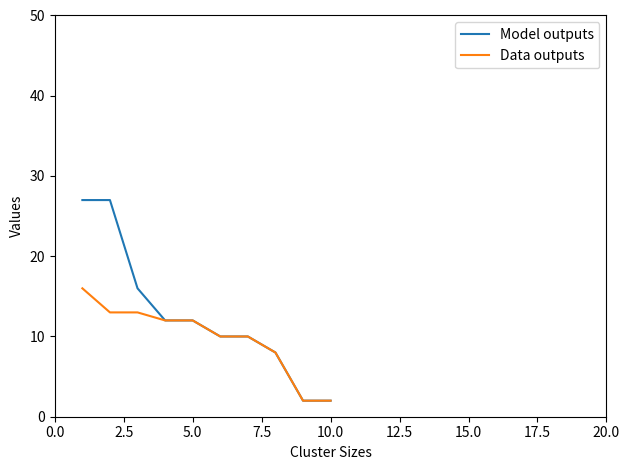

Which series has the largest total across all categories?

Model outputs